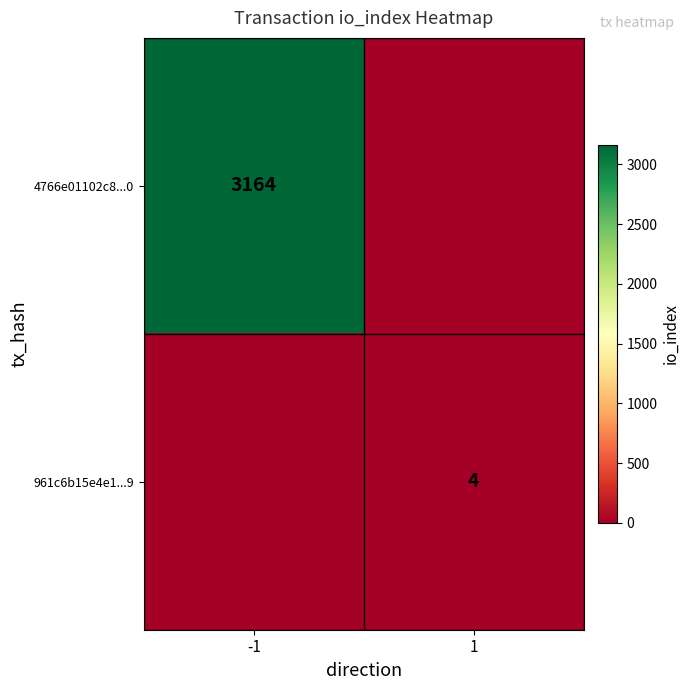

Is it true that 4766e01102c8...0 equals 3164 at -1?

True